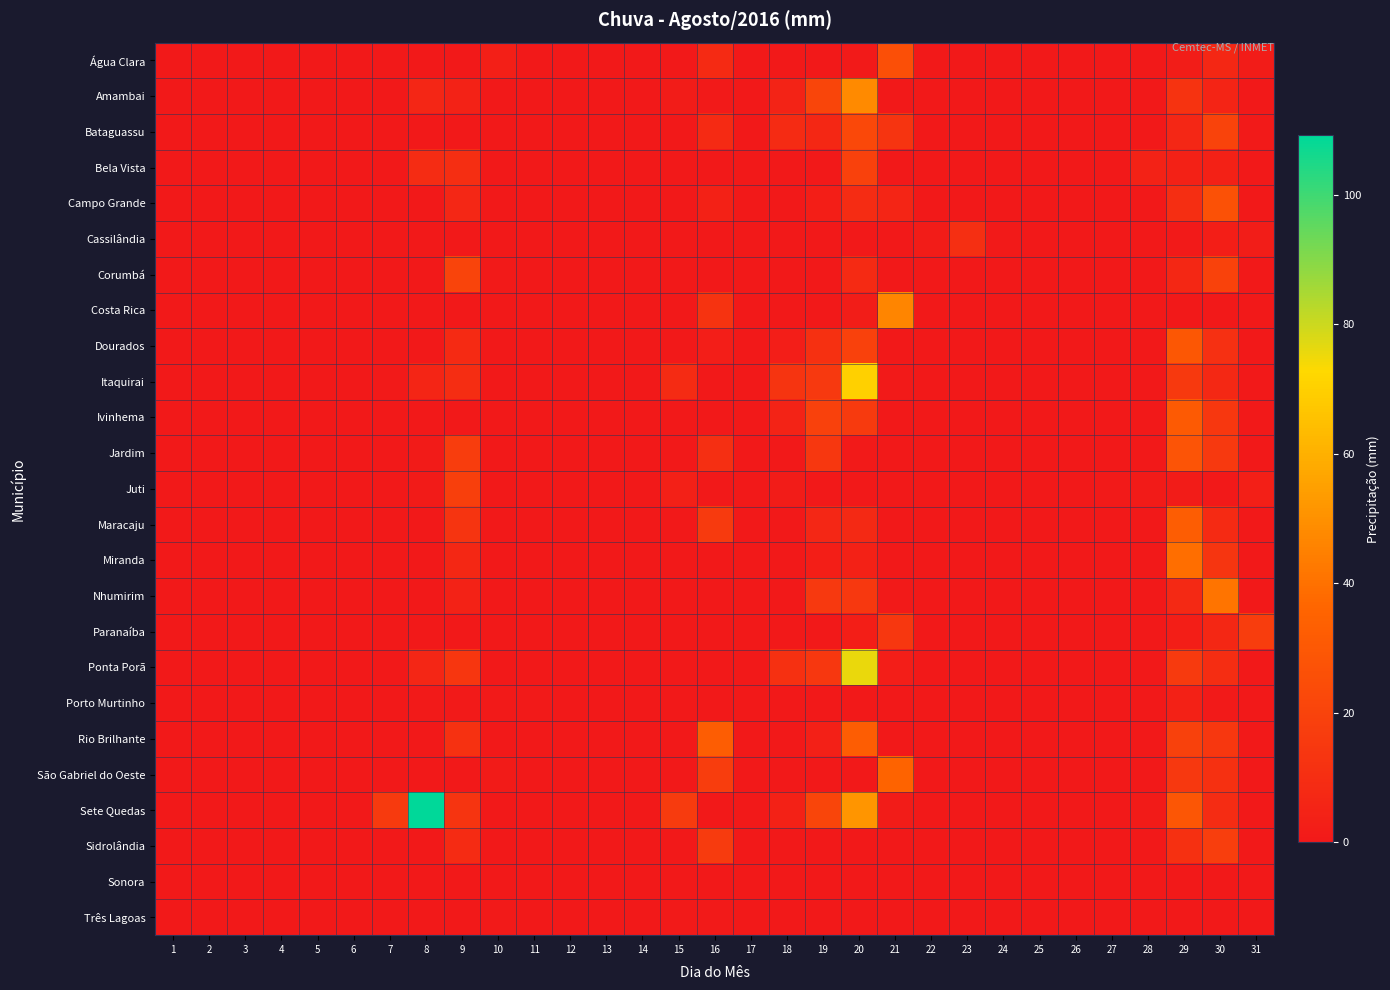

Which series has the widest spread of values?

Sete Quedas